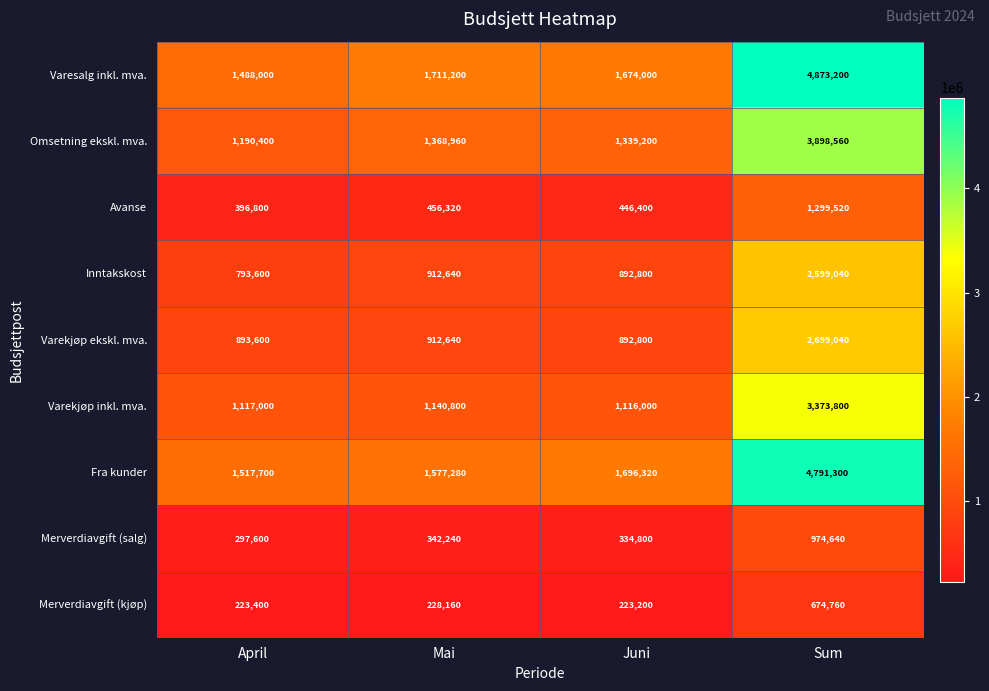

Between Mai and Sum, which series saw the biggest shift?

Fra kunder